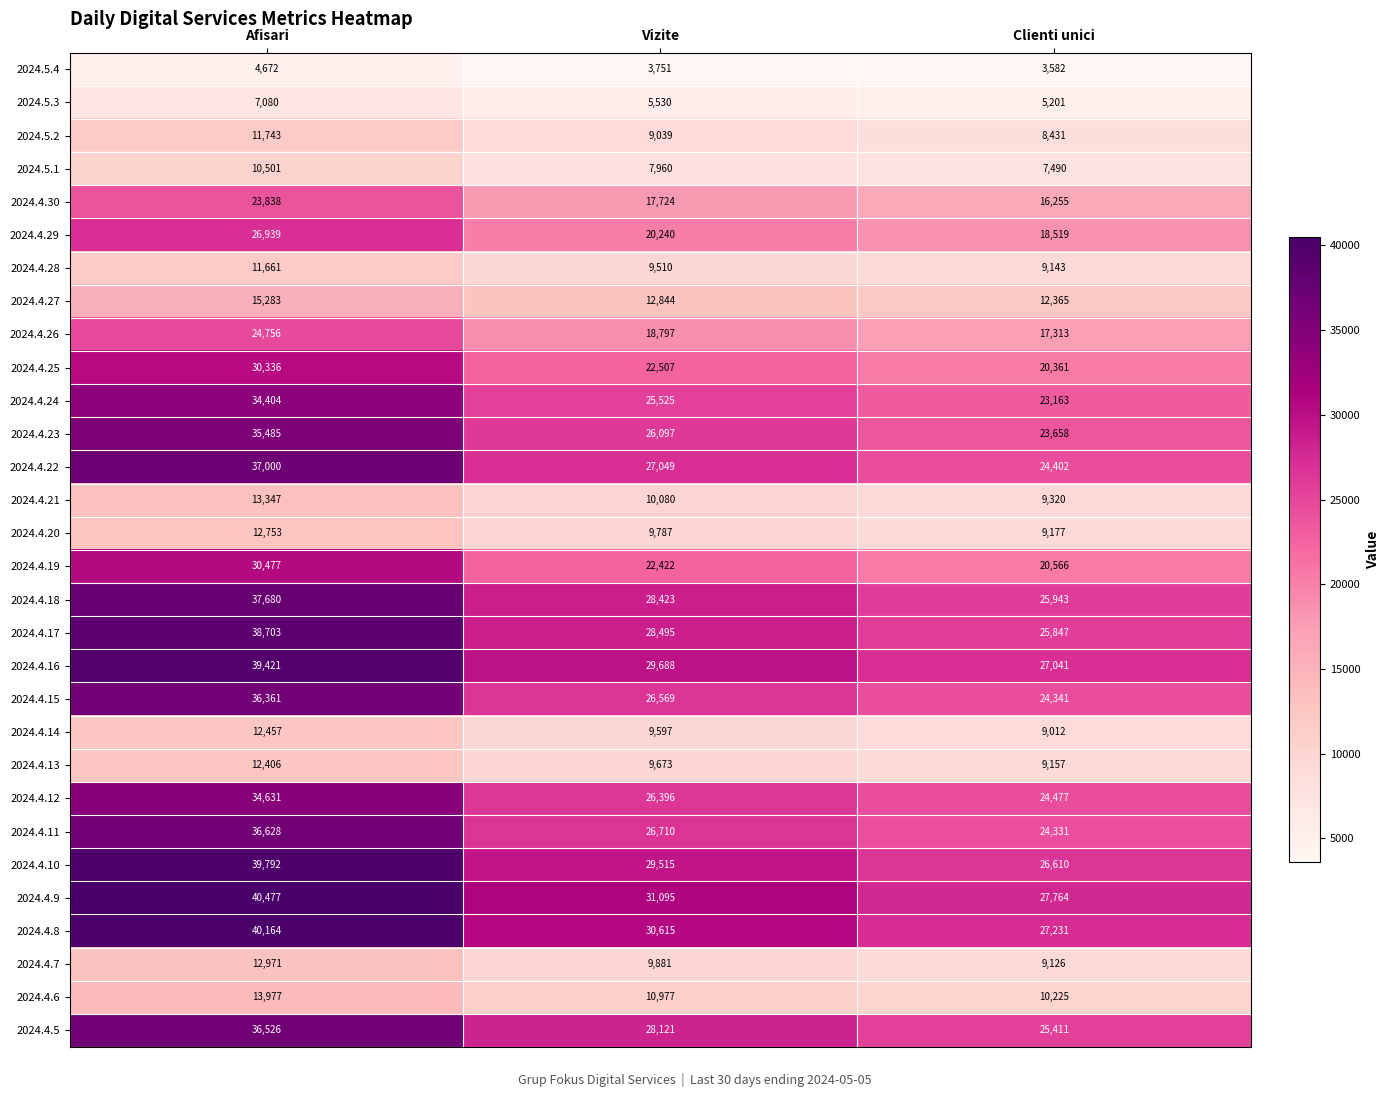

Is it true that 2024.4.19 equals 30477 at Afisari?

True